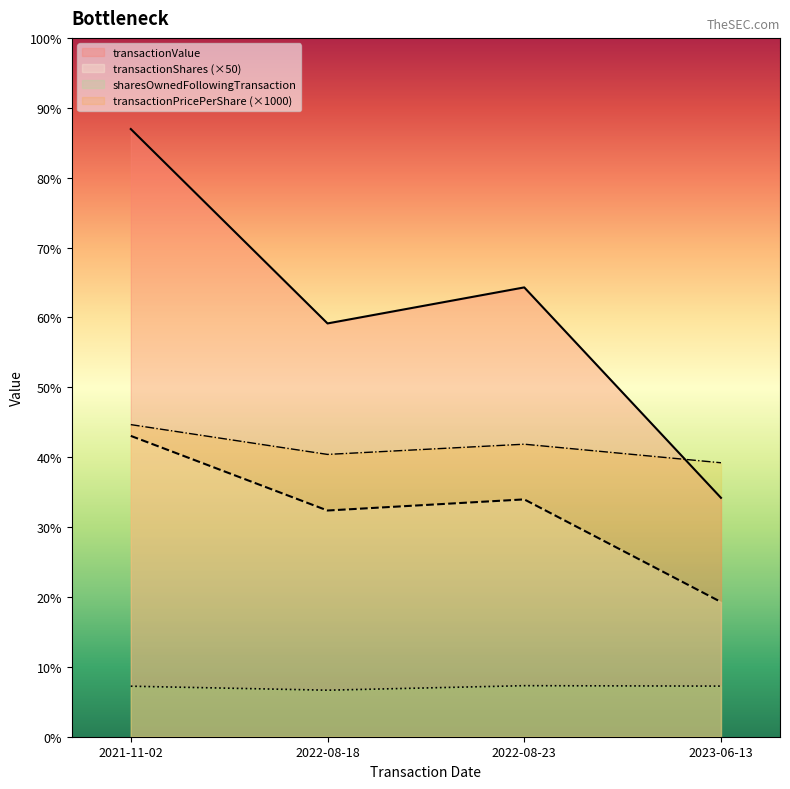

What is the difference between the transactionPricePerShare values at 2021-11-02 and 2023-06-13?

12344.3